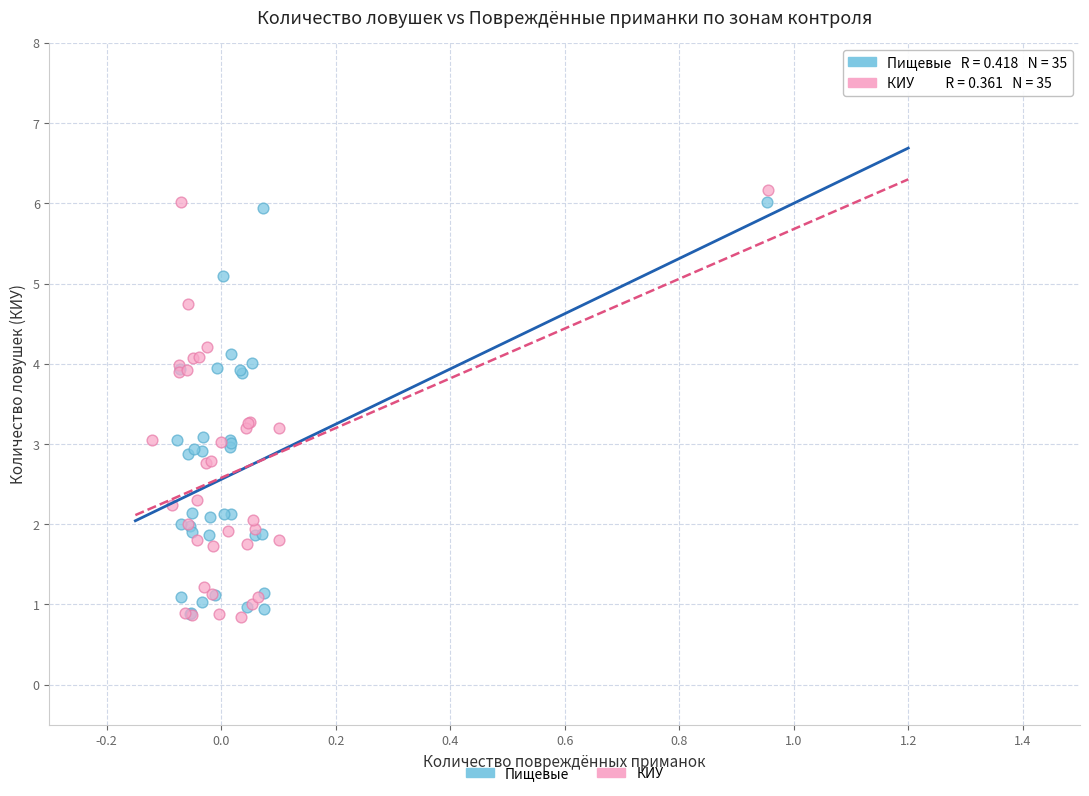

Which series has the widest spread of Y values?

КИУ